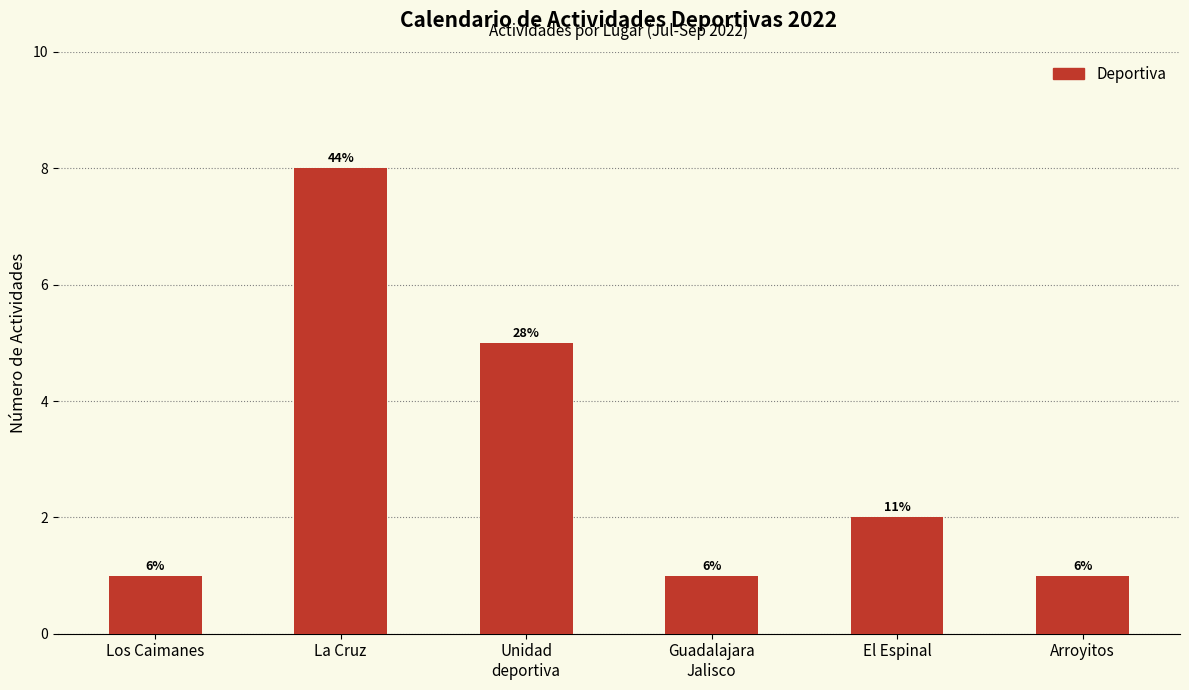

How many bars are there in total?

6